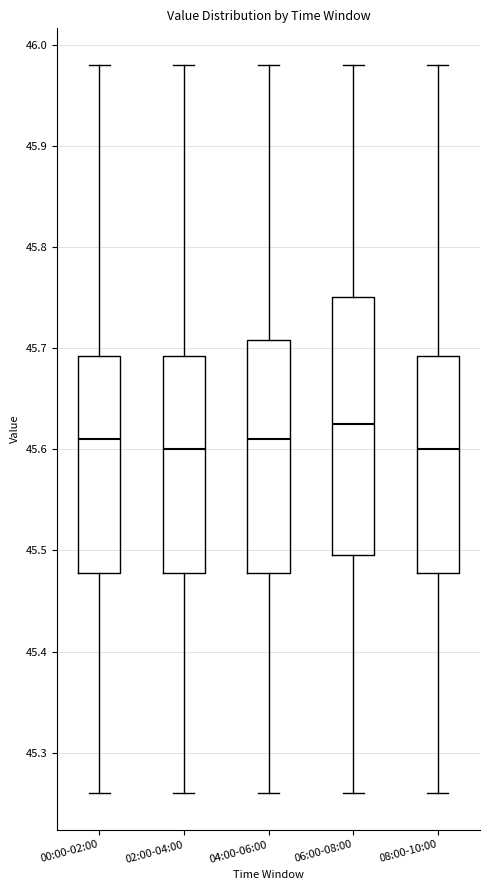

Reading left to right, read every box against the y-axis: the position of its median line, the range the box covers, and the ends of its whiskers. The values are not printed on the chart, so give them approximately, as read against the axis.

00:00-02:00: median 45.61, box 45.48 to 45.69, whiskers 45.26 to 45.98
02:00-04:00: median 45.60, box 45.48 to 45.69, whiskers 45.26 to 45.98
04:00-06:00: median 45.61, box 45.48 to 45.71, whiskers 45.26 to 45.98
06:00-08:00: median 45.63, box 45.50 to 45.75, whiskers 45.26 to 45.98
08:00-10:00: median 45.60, box 45.48 to 45.69, whiskers 45.26 to 45.98